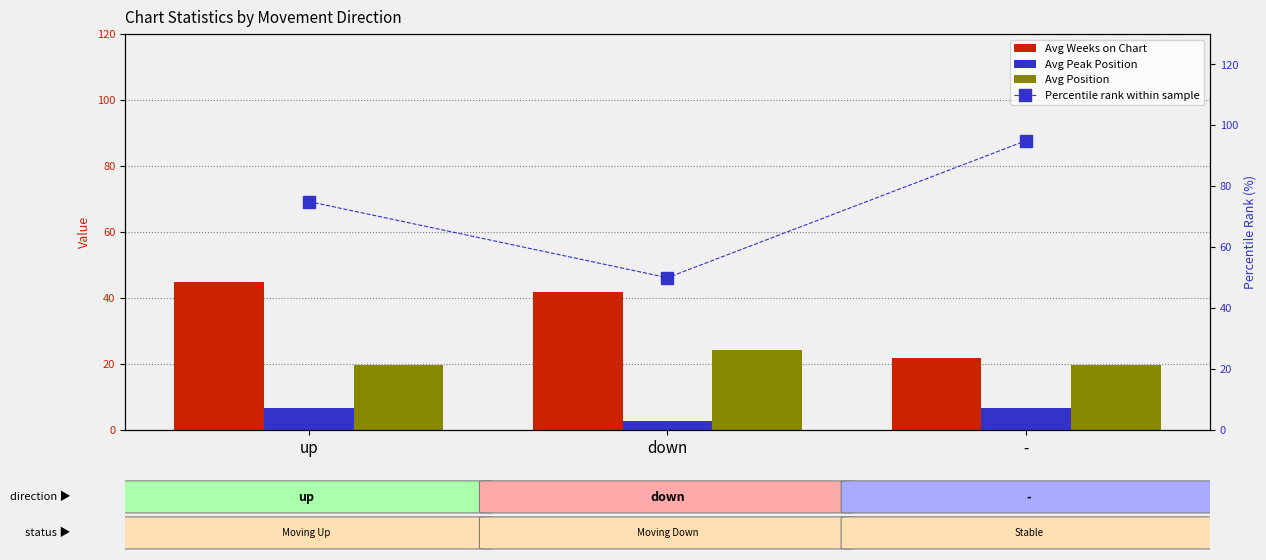

List the labels in order of Percentile rank within sample value, smallest first.

down, up, -